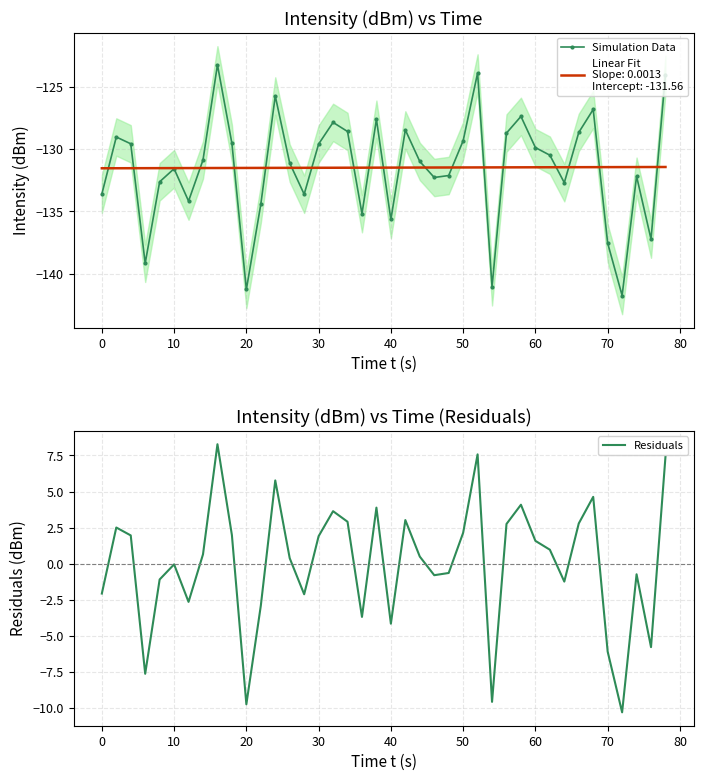

What is the spread (max minus min) of values at 10?

131.5